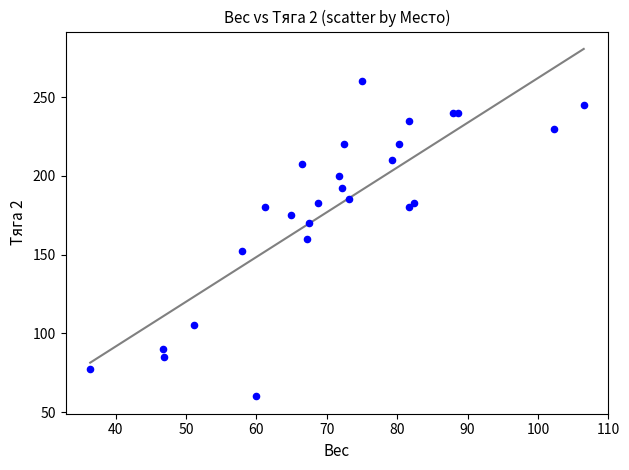

What is the range of Y values (max minus min)?

200.0